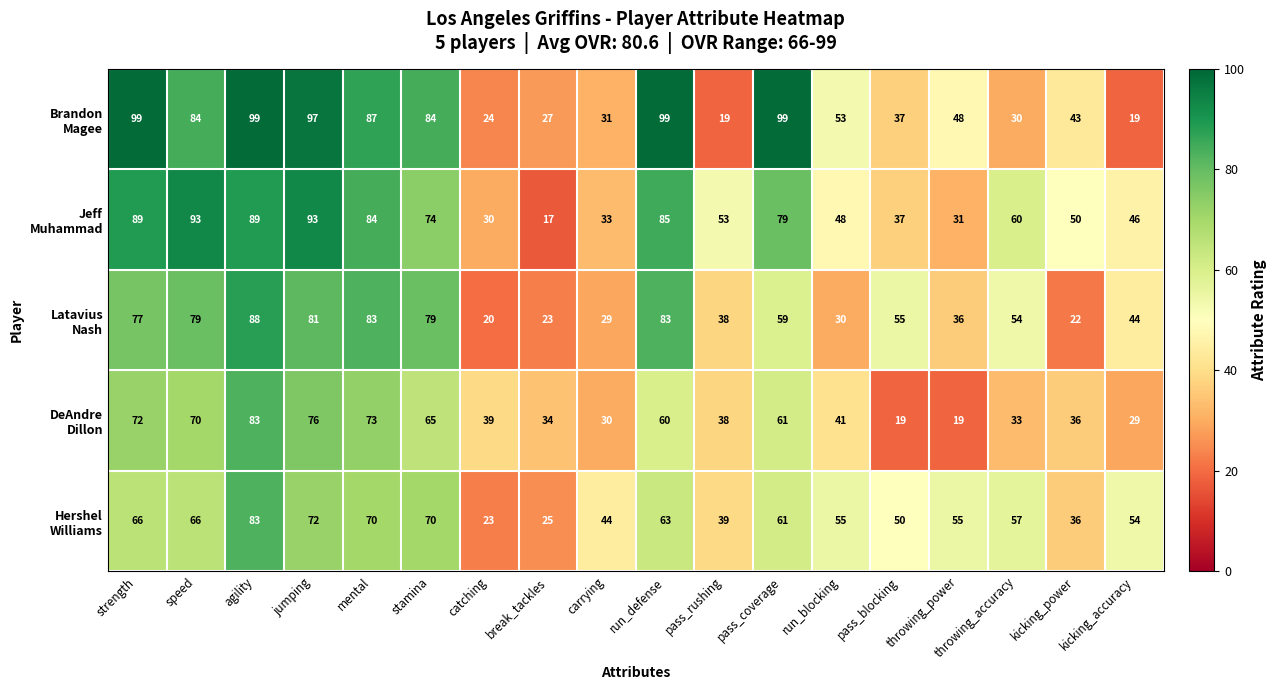

What is the smallest value displayed?

17